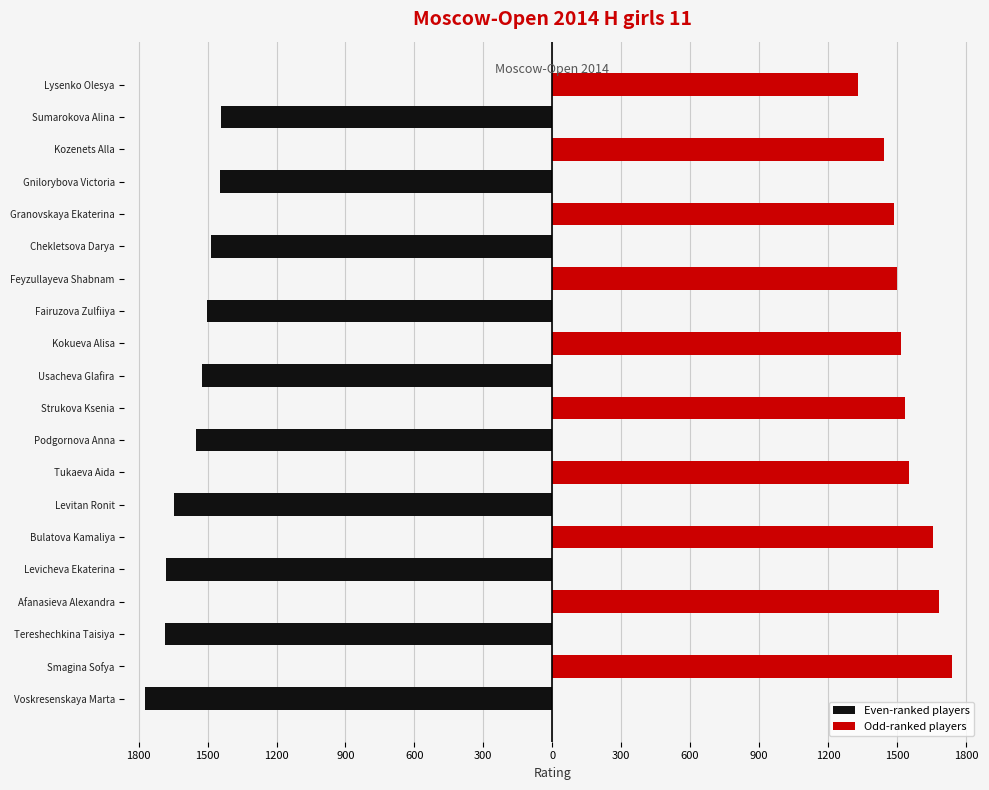

Count the number of data series in this chart.

2